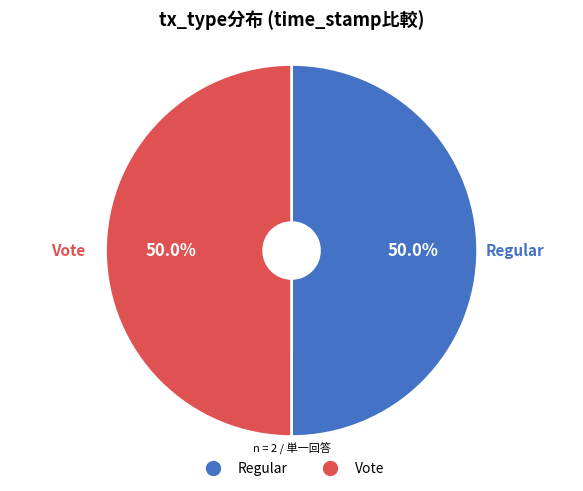

True or false: Regular accounts for 50% of the total.

True